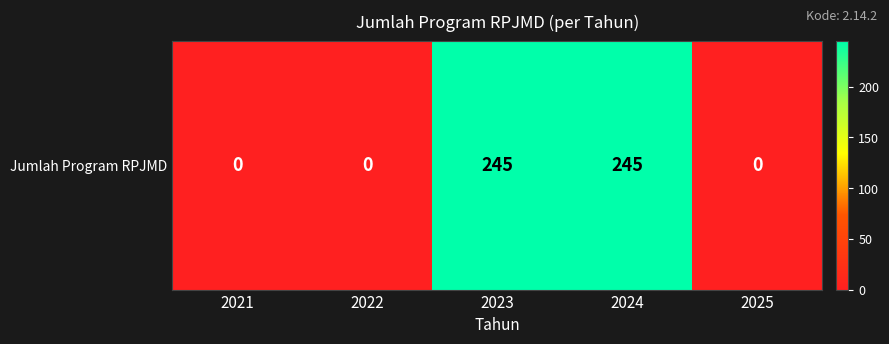

True or false: the data shows -94 at 2021.

False